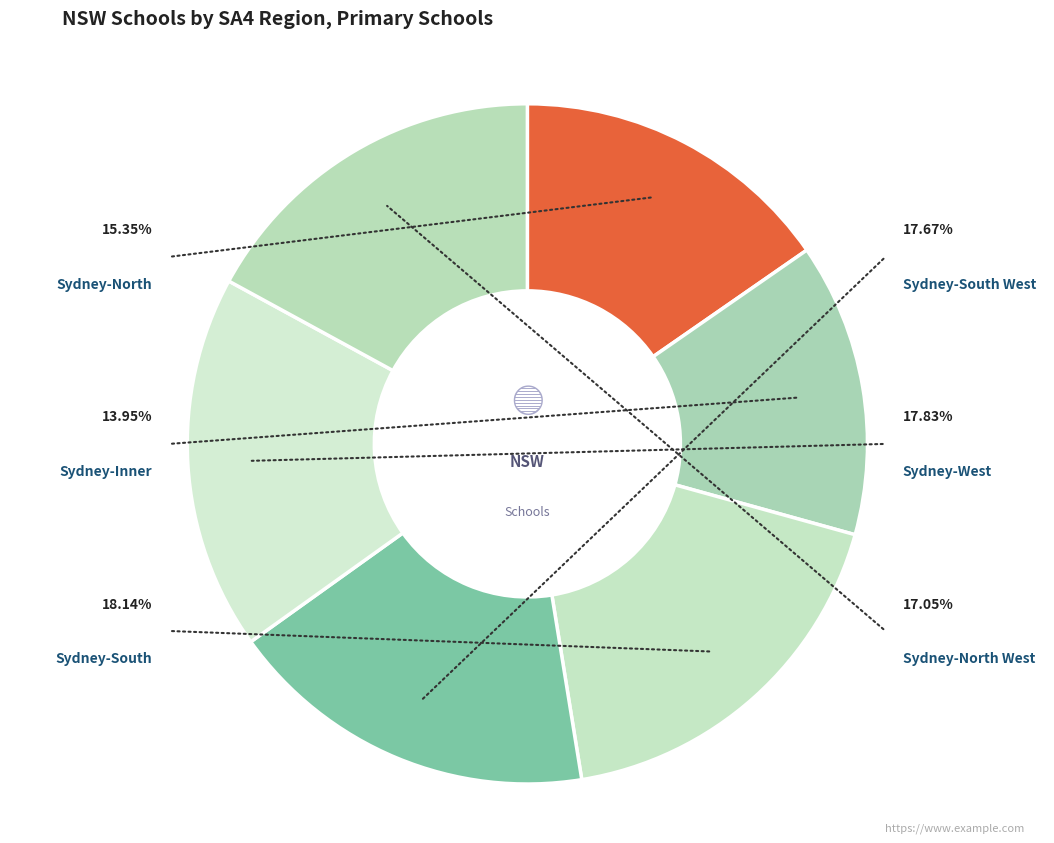

Is there a majority slice in this chart?

No